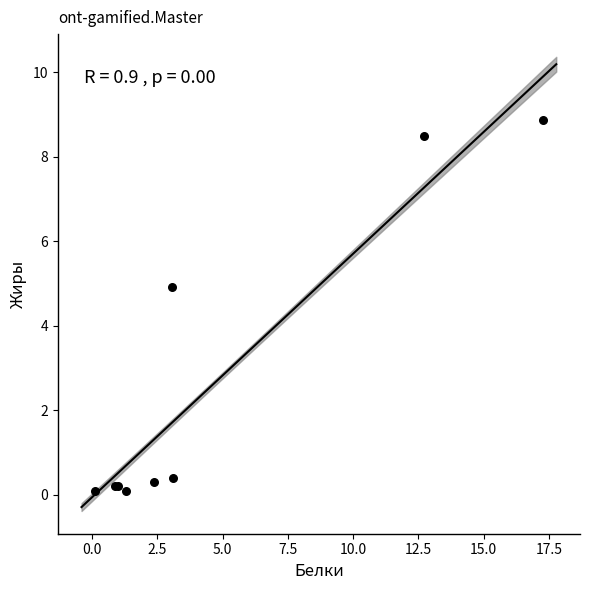

What Y value in the scatter plot is closest to 4?

4.9